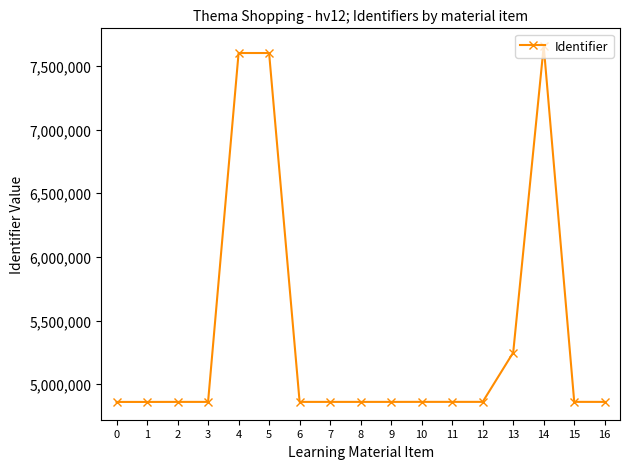

What is the average value?

5371249